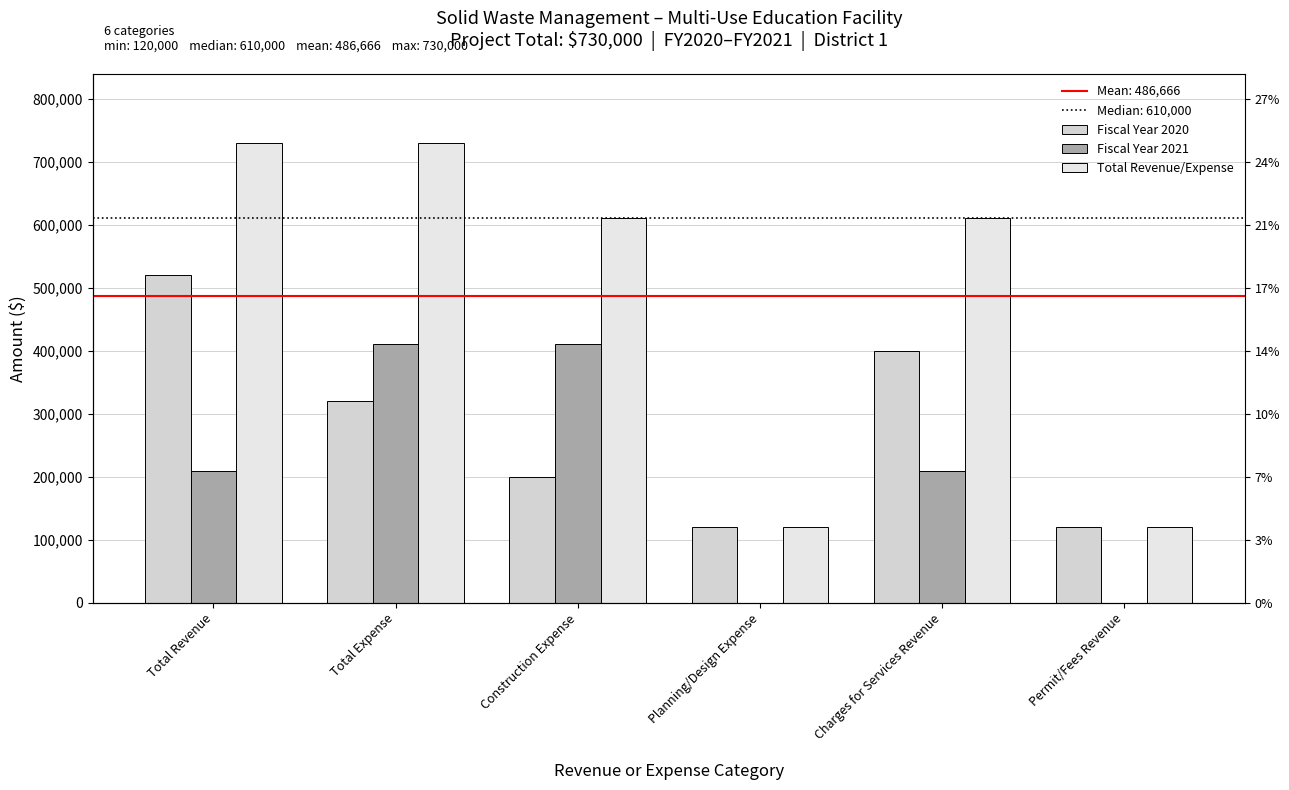

At which label does Fiscal Year 2021 first exceed 210000?

Total Expense